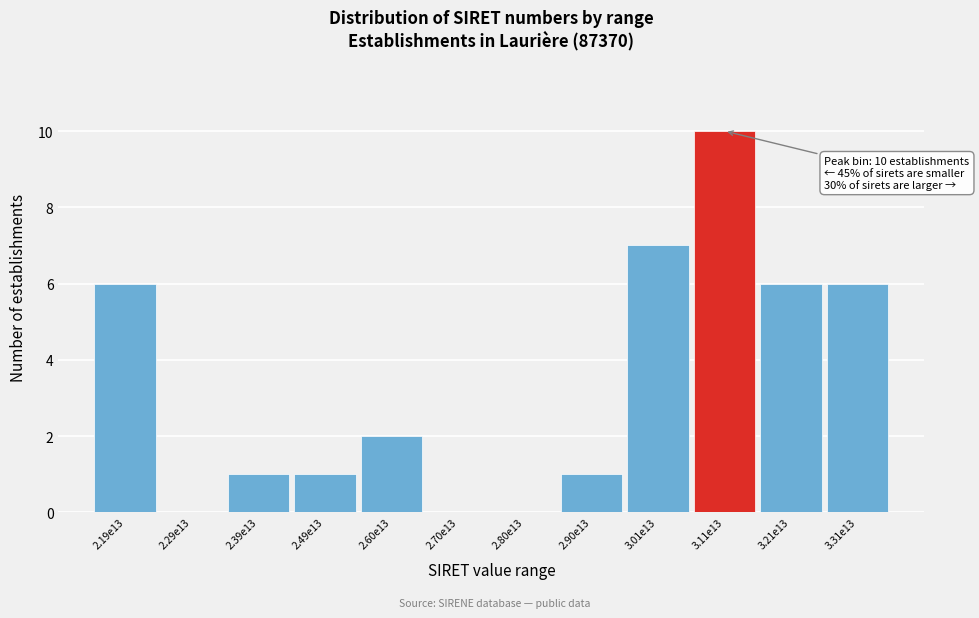

Reading left to right, extract all data points from this chart.

2.19e13=6	2.29e13=0	2.39e13=1	2.49e13=1	2.60e13=2	2.70e13=0	2.80e13=0	2.90e13=1	3.01e13=7	3.11e13=10	3.21e13=6	3.31e13=6